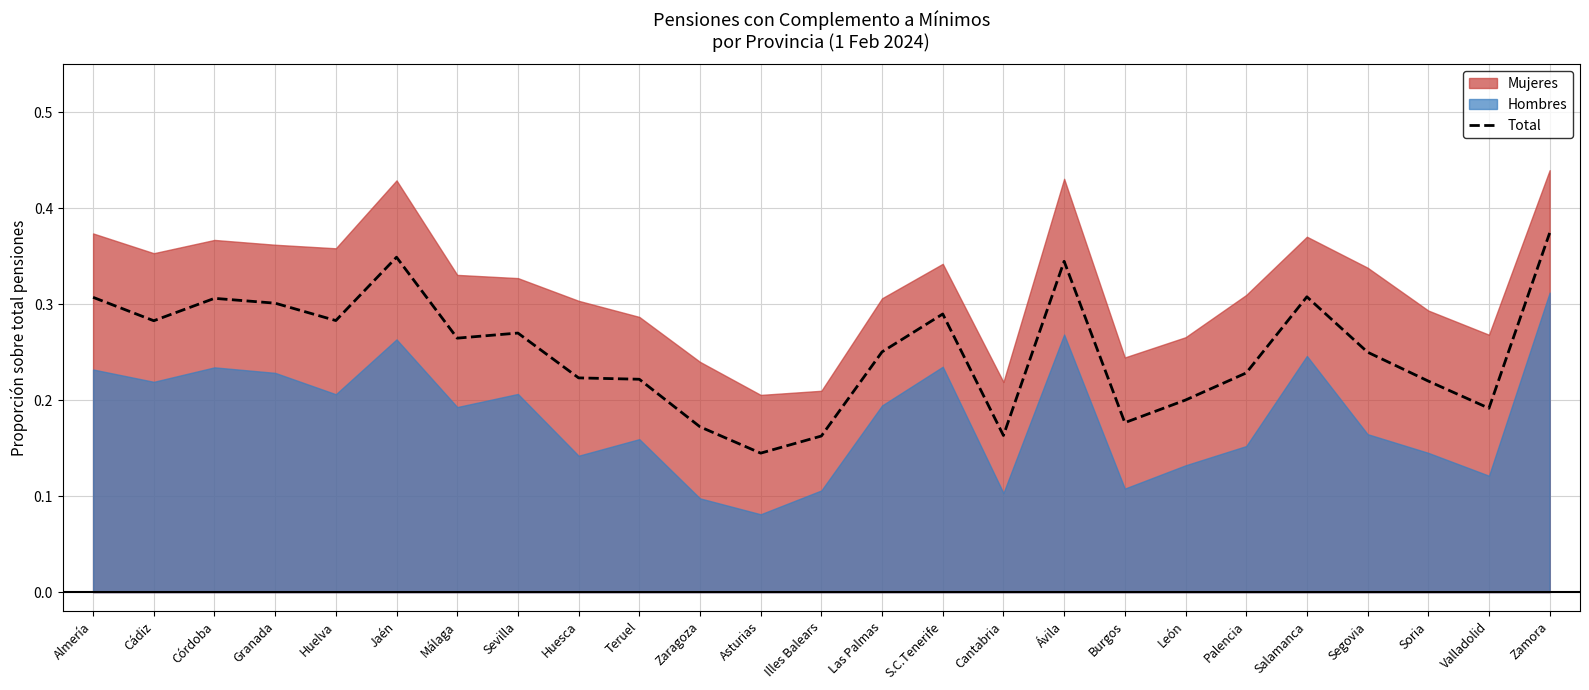

The chart shows a value of 0.2 at Huesca. True or false?

True